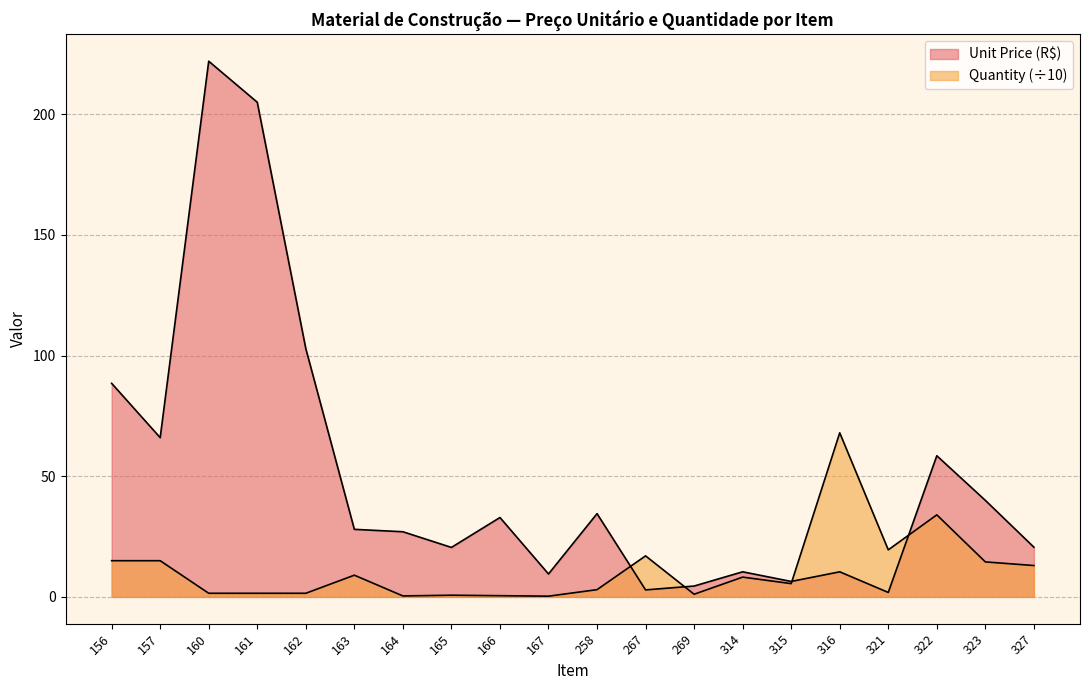

What is the average value of the Unit Price (R$) series?

49.6